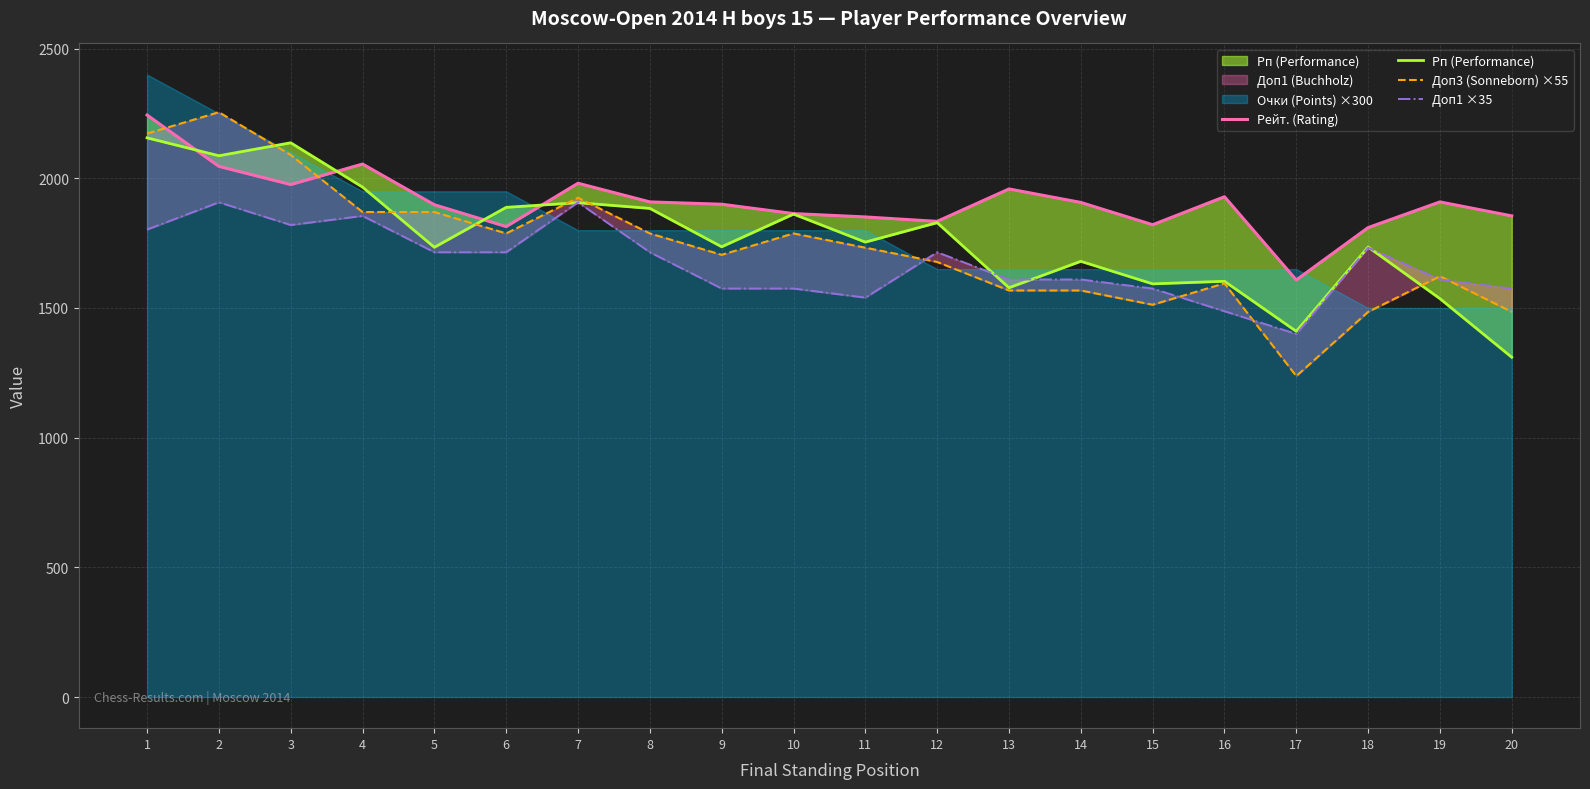

Is it true that Рп (Performance) equals 1862.0 at 10?

True